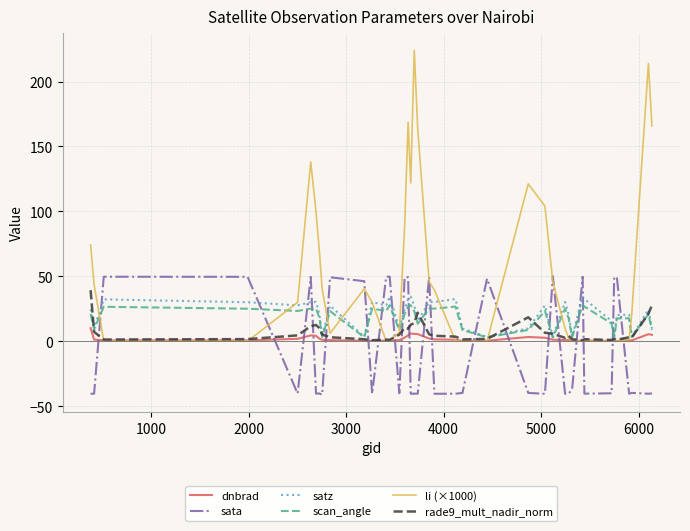

What is the smallest value displayed?

-41.2